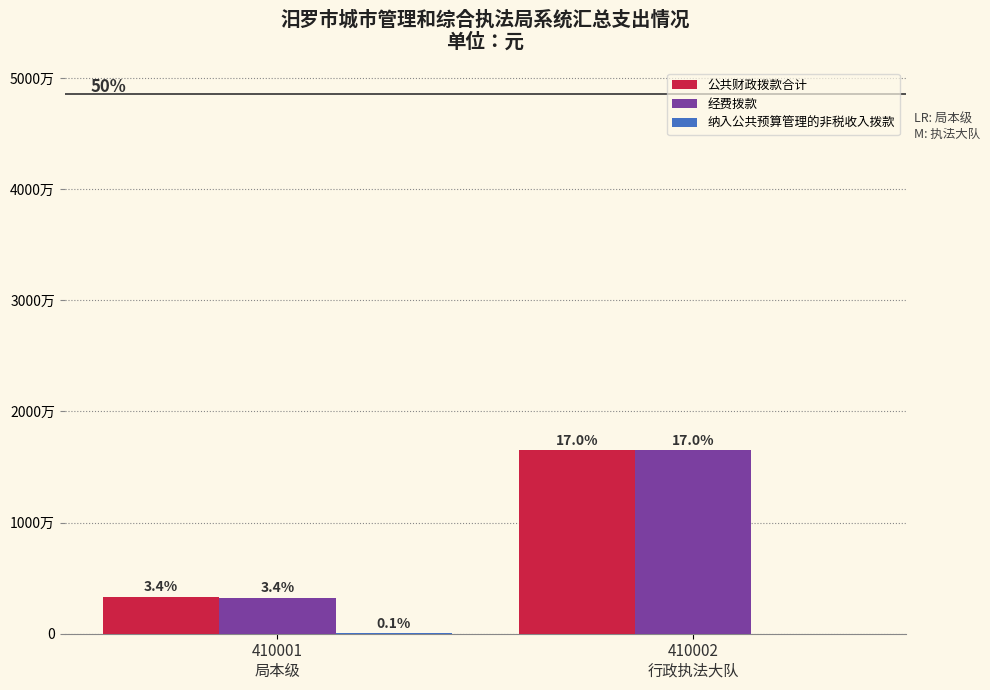

What is the sum of all 公共财政拨款合计 values?

19855828.9